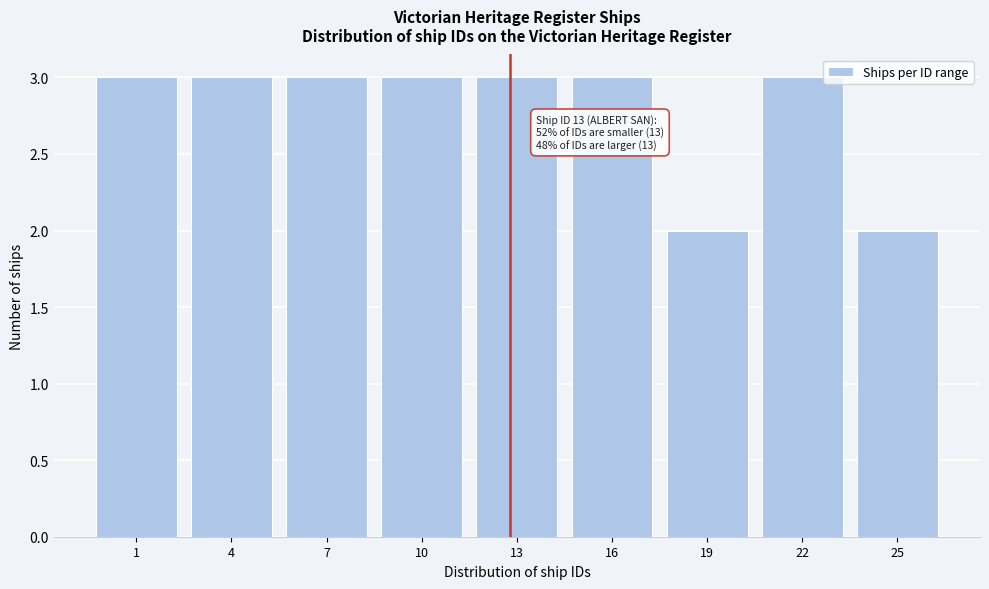

Reading left to right, extract all data points from this chart.

3	3	3	3	3	3	2	3	2